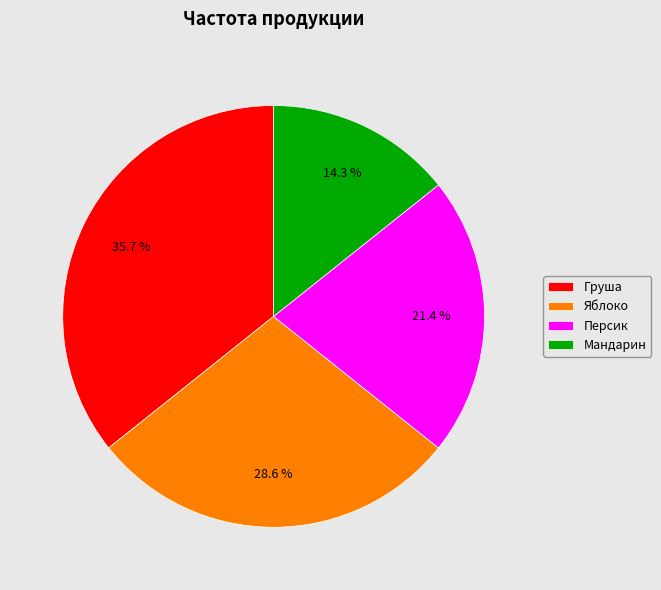

Which slice is the largest?

Груша